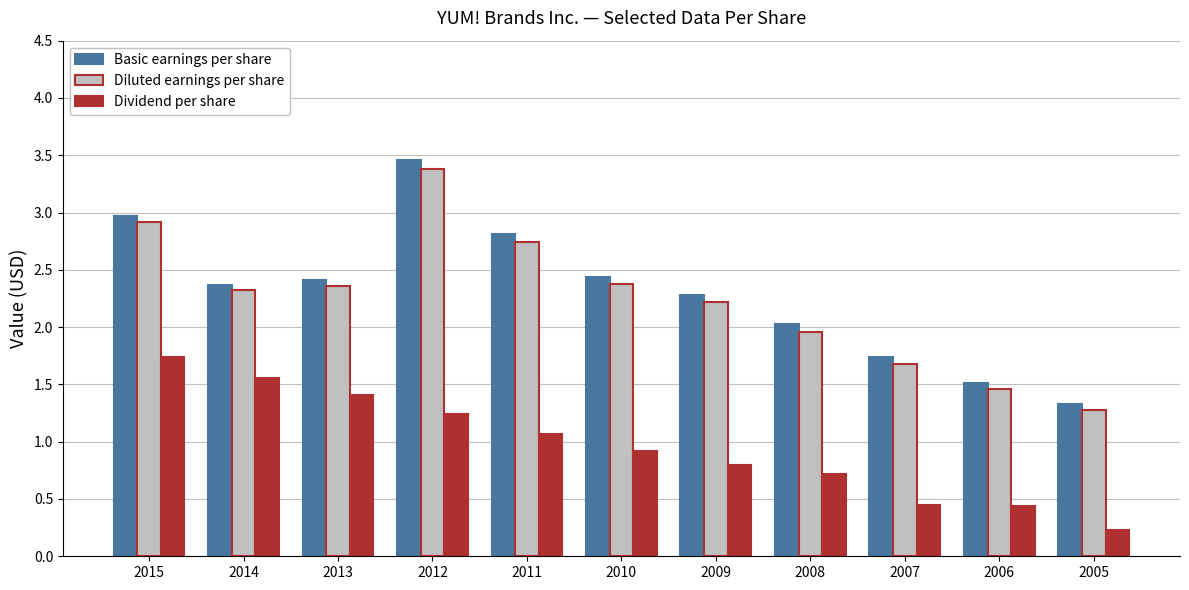

Where does the Basic earnings per share series first go above 2?

2015